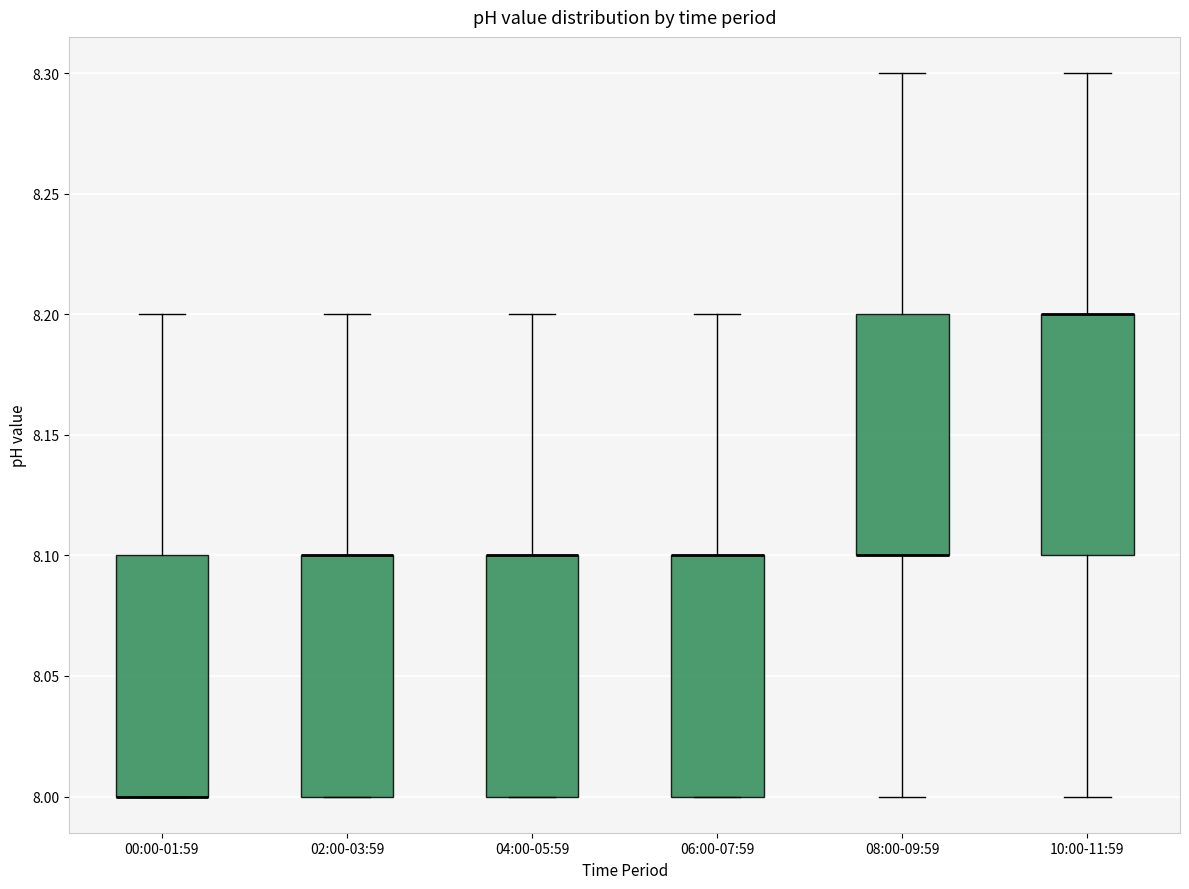

Reading left to right, transcribe this box plot: for each box, give where its median line is, the range the box spans, and where its two whiskers end, as read against the y-axis. The values are not printed on the chart, so give them approximately, as read against the axis.

00:00-01:59: median 8.0 (drawn on the box's lower edge), box 8.0 to 8.1, whiskers 8.0 to 8.2
02:00-03:59: median 8.1 (drawn on the box's upper edge), box 8.0 to 8.1, whiskers 8.0 to 8.2
04:00-05:59: median 8.1 (drawn on the box's upper edge), box 8.0 to 8.1, whiskers 8.0 to 8.2
06:00-07:59: median 8.1 (drawn on the box's upper edge), box 8.0 to 8.1, whiskers 8.0 to 8.2
08:00-09:59: median 8.1 (drawn on the box's lower edge), box 8.1 to 8.2, whiskers 8.0 to 8.3
10:00-11:59: median 8.2 (drawn on the box's upper edge), box 8.1 to 8.2, whiskers 8.0 to 8.3